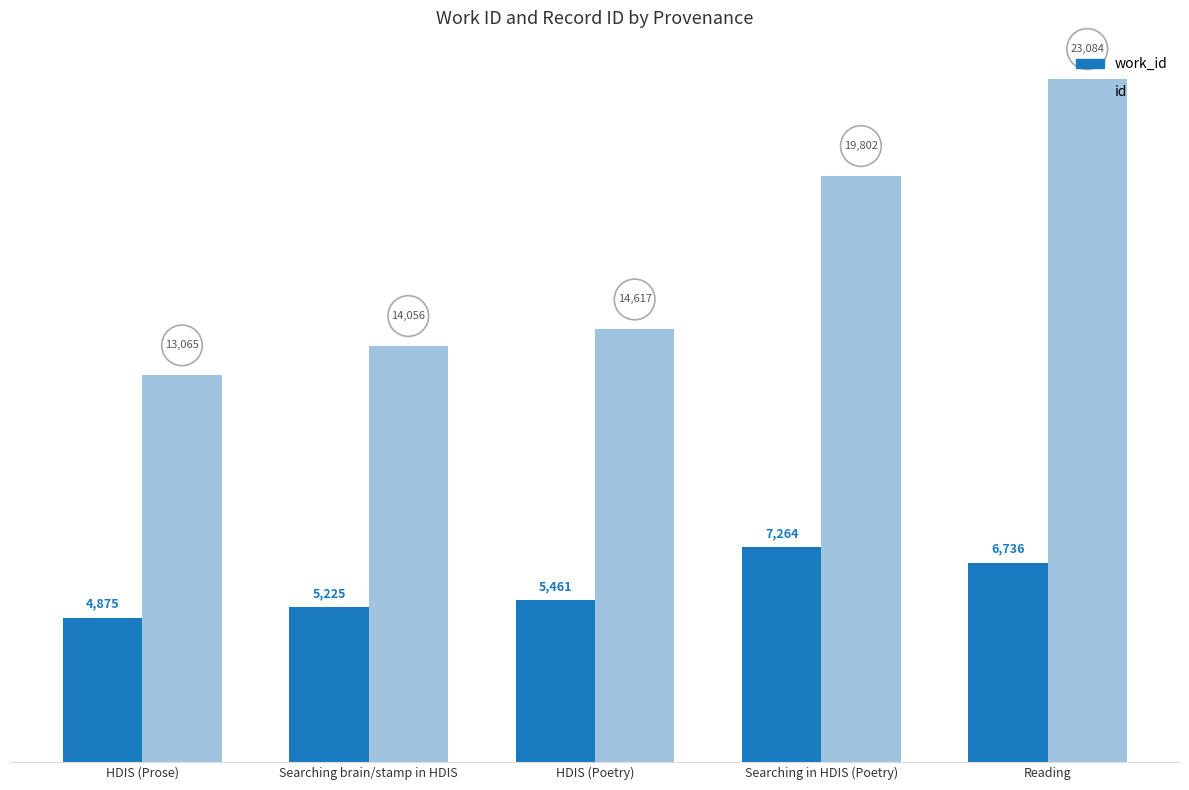

How many bars are there in each group?

2